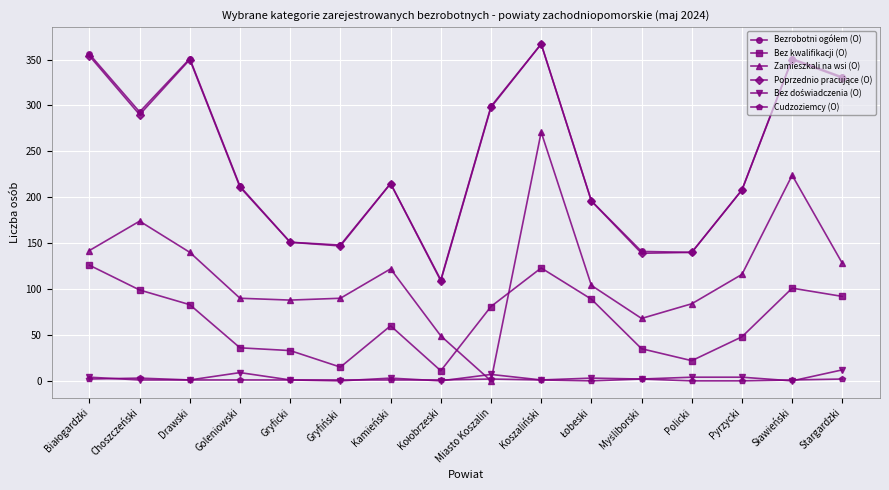

True or false: Bez kwalifikacji (O) and Cudzoziemcy (O) cross at least once.

False